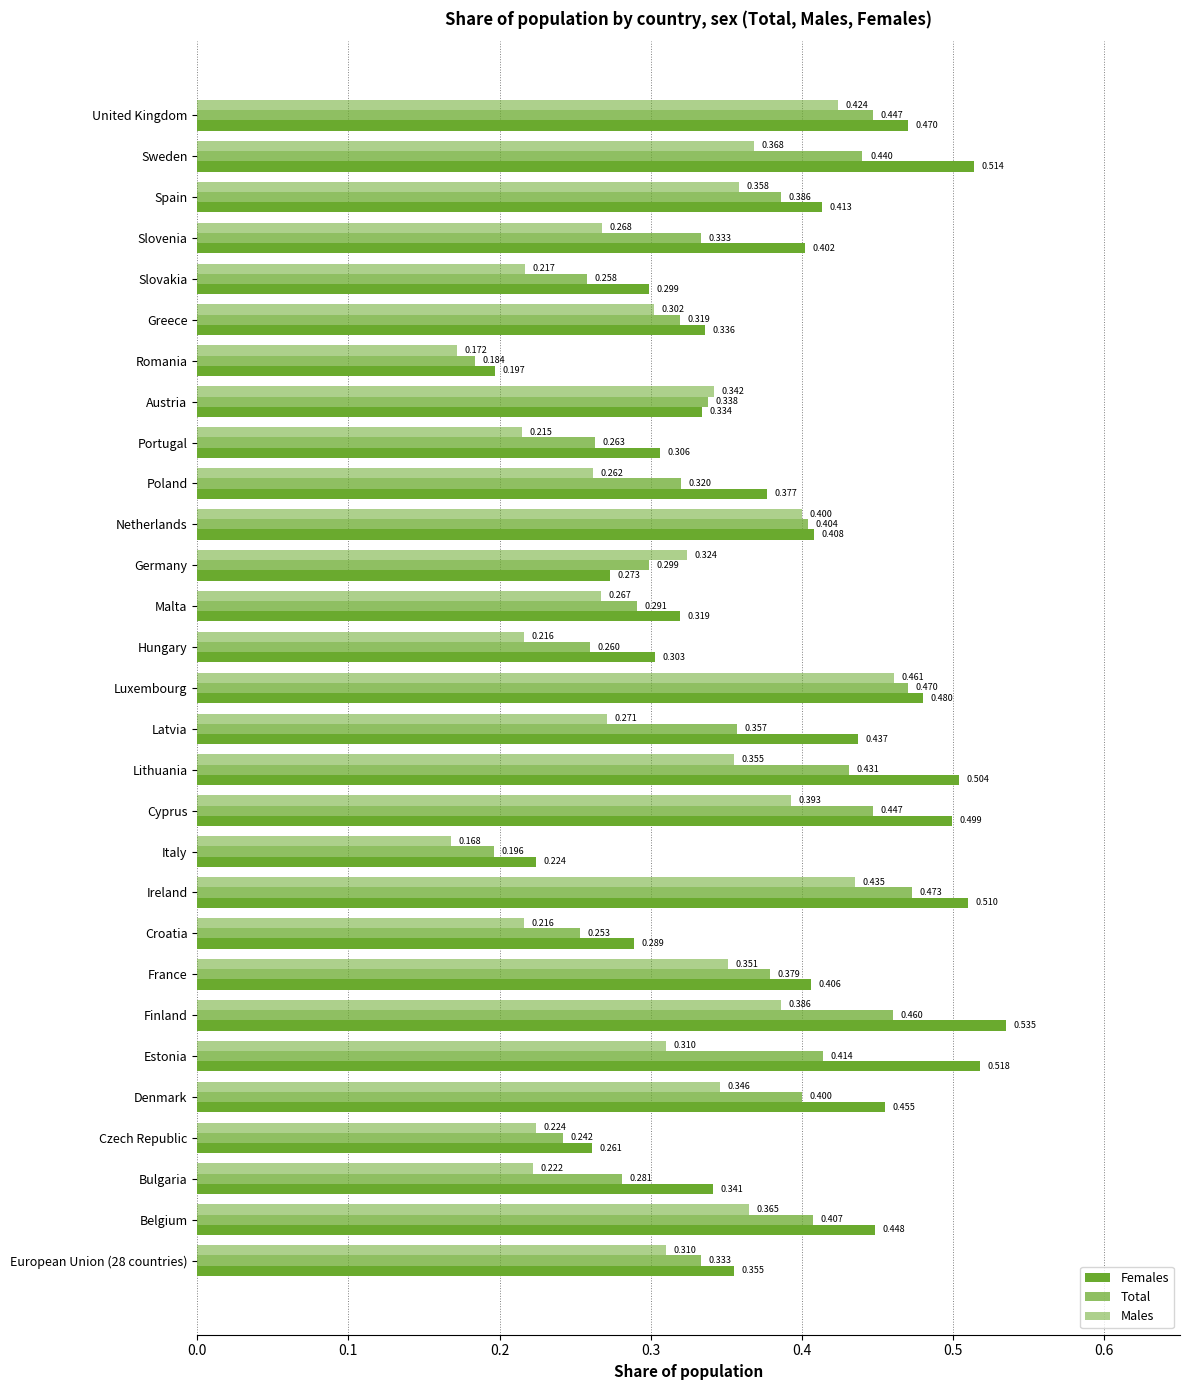

How many series are shown in this chart?

3